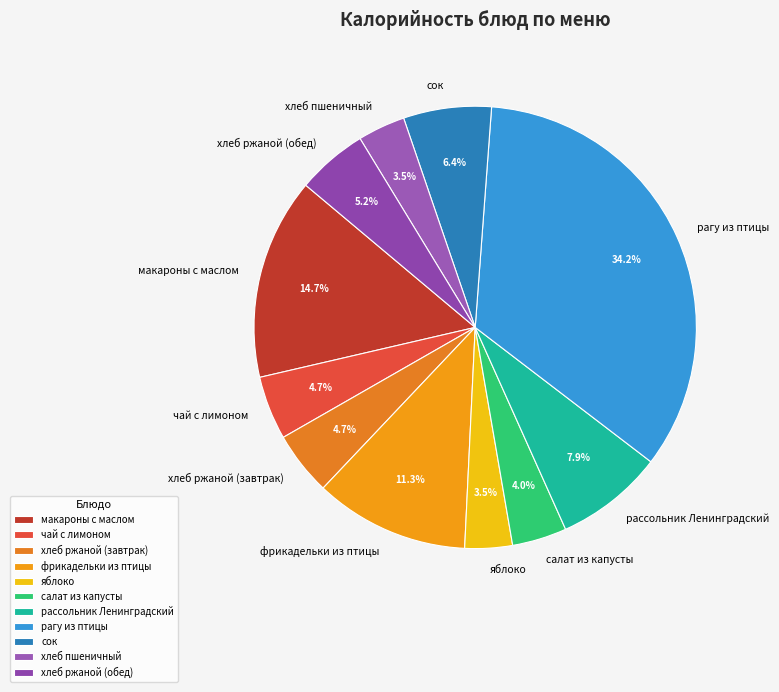

Is there any slice that represents more than half of the pie?

No